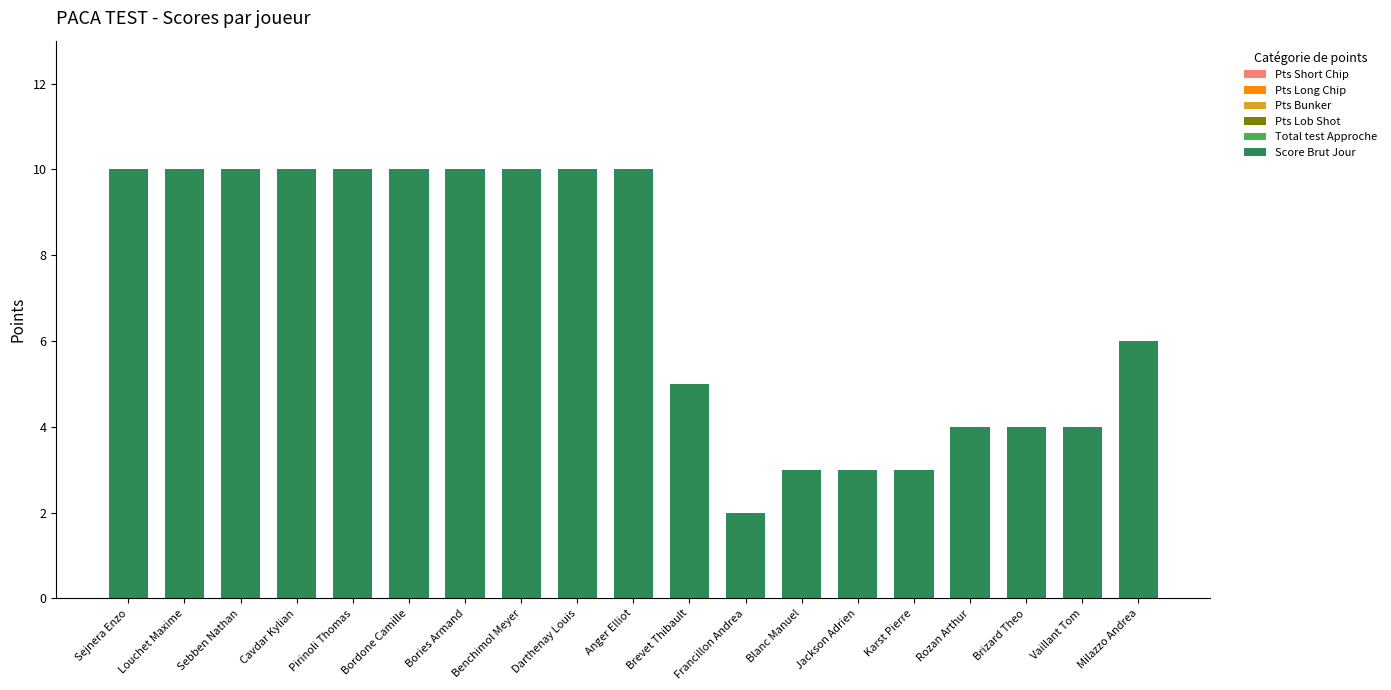

At which category does the chart reach its minimum across all series?

Francillon Andrea